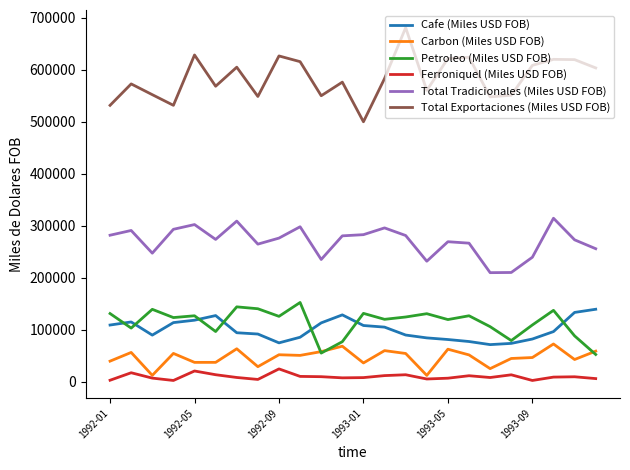

True or false: Cafe (Miles USD FOB) and Total Exportaciones (Miles USD FOB) intersect in this chart.

False